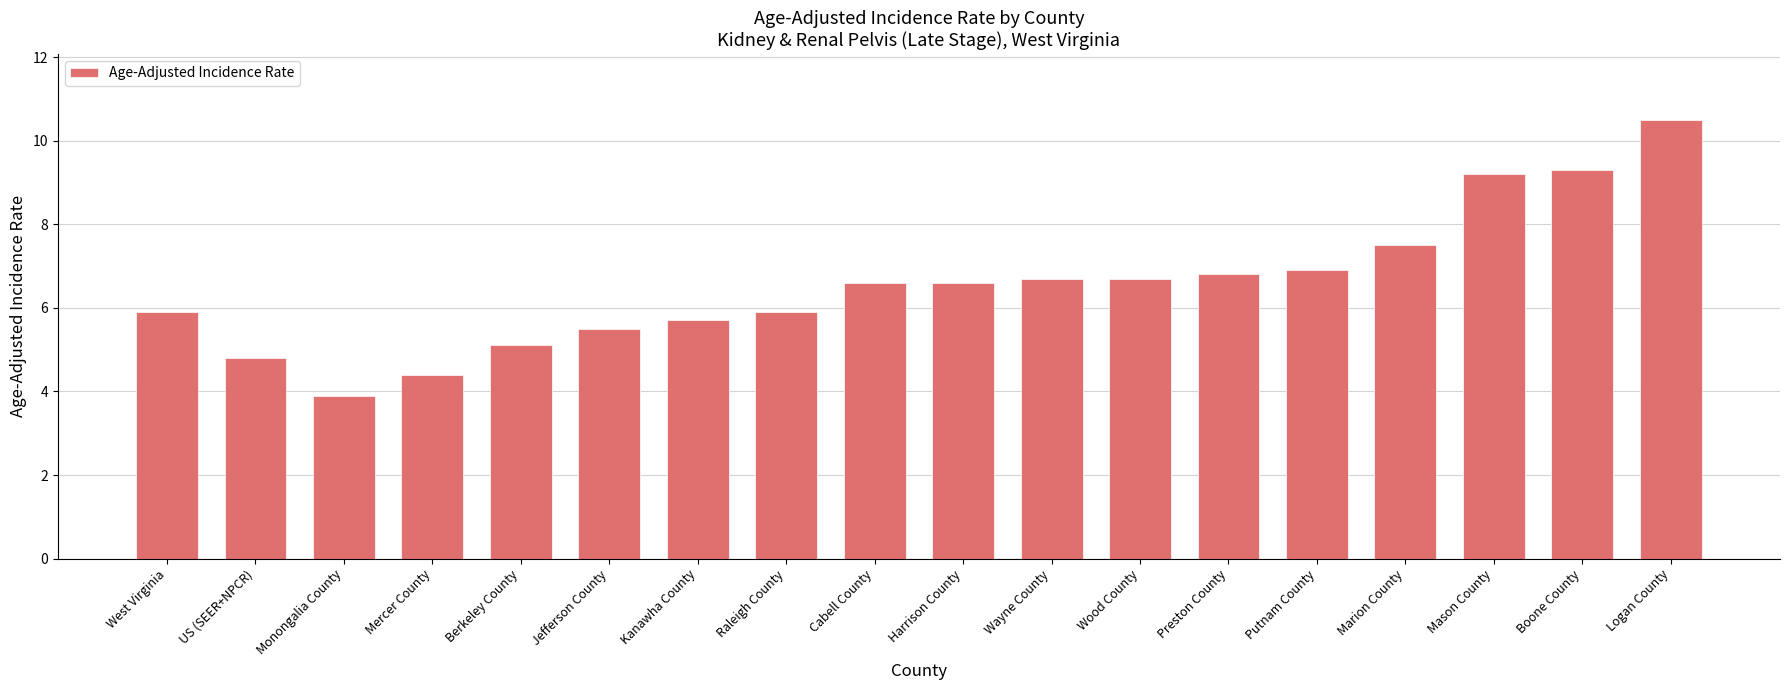

The chart shows a value of 6.8 at Preston County. True or false?

True